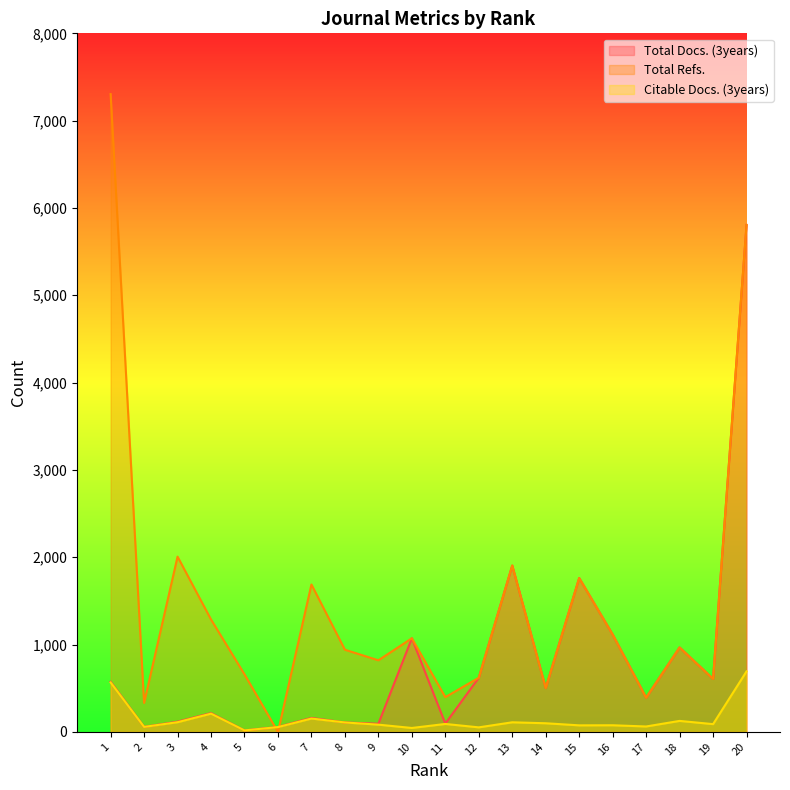

True or false: Total Docs. (3years) and Total Refs. cross at least once.

True